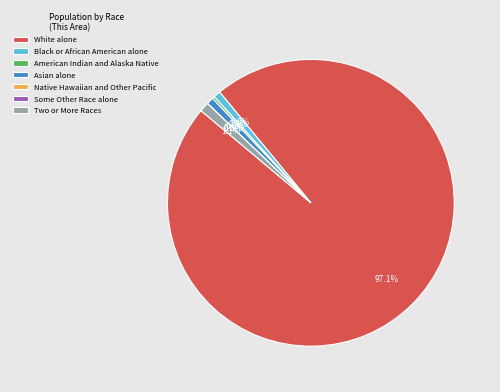

What is the smallest slice in the pie chart?

Native Hawaiian and Other Pacific